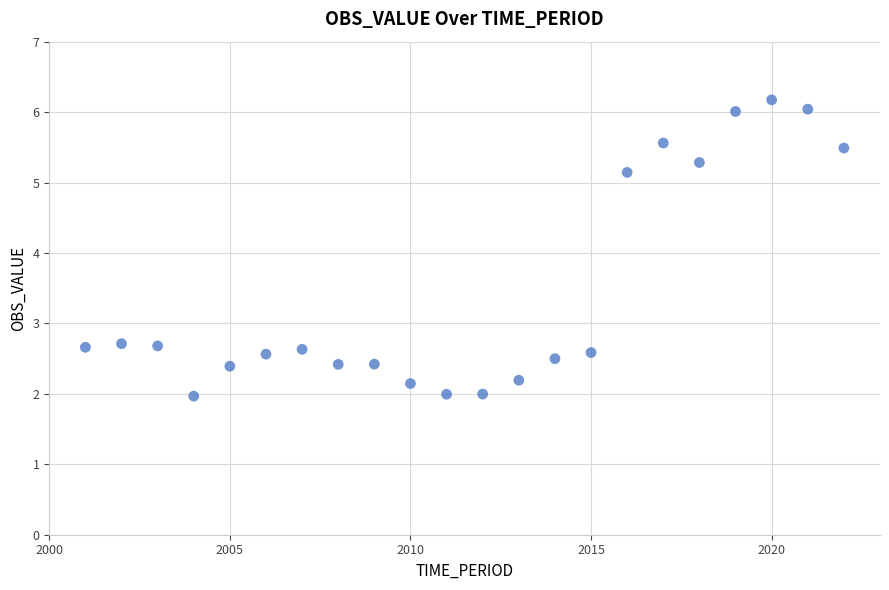

What is the range of X values (max minus min)?

21.0